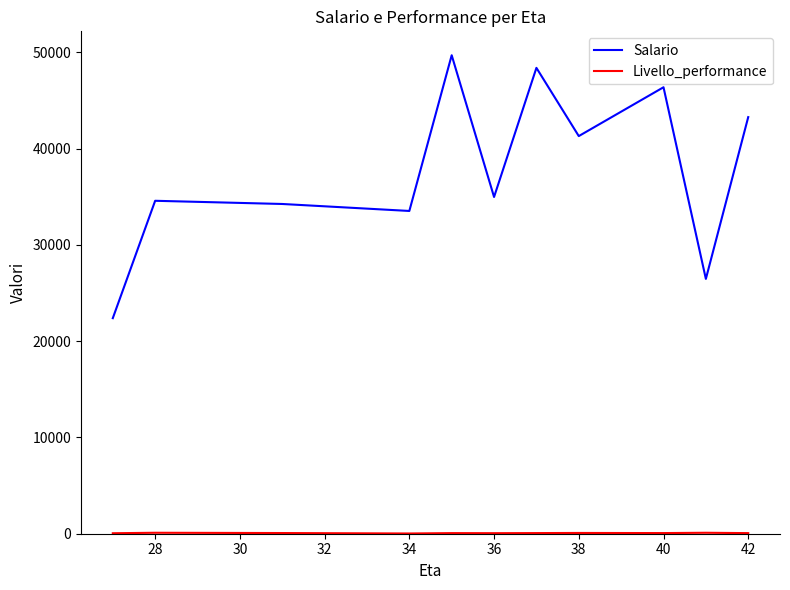

How many lines are shown in the chart?

2